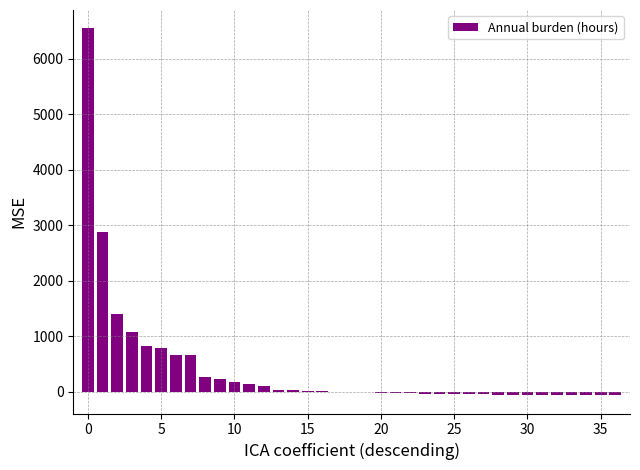

What is the average value?

410.7